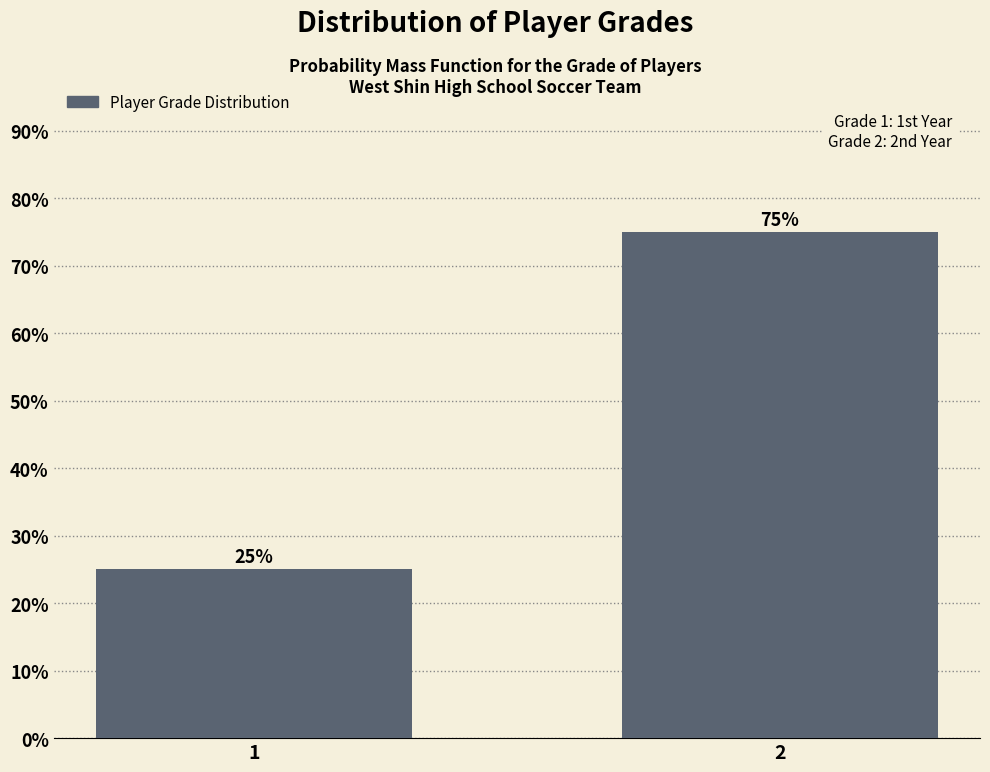

Are the bars horizontal?

No